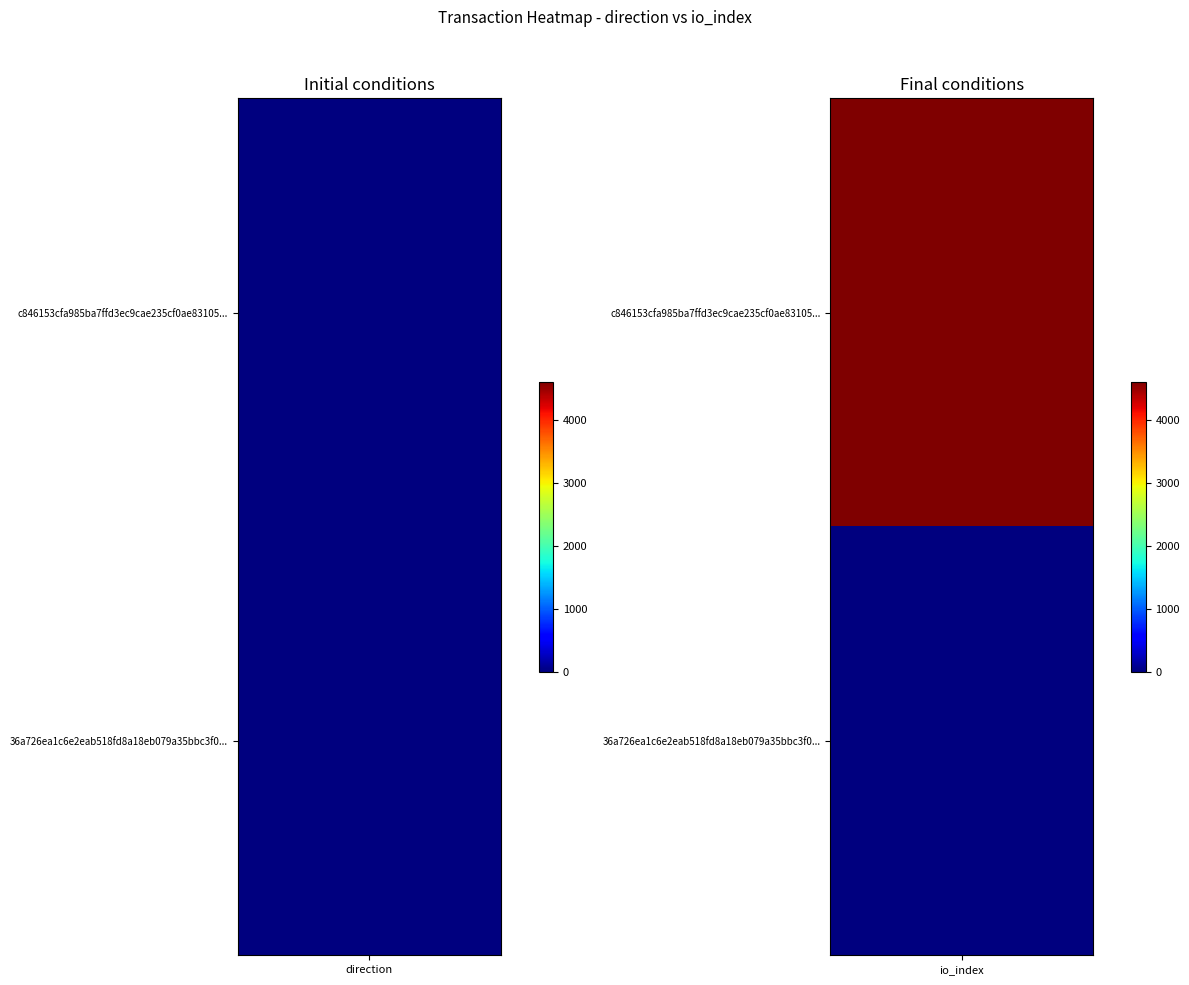

How many distinct data groups are displayed?

2